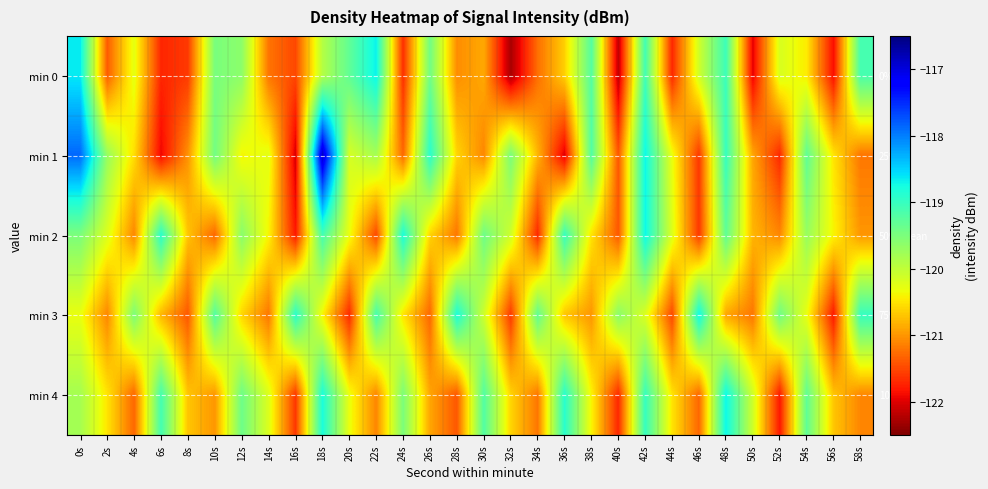

Which series changed the most between 0s and 26s?

min 4